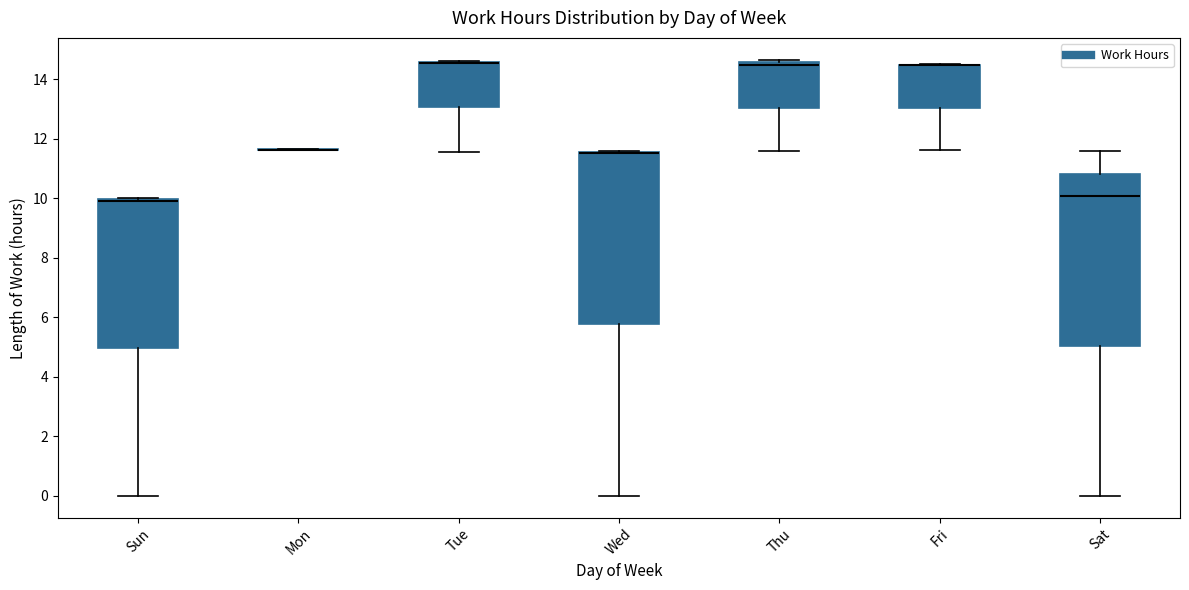

Where is the upper edge of the box for Fri on the y-axis? The values are not printed on the chart, so give them approximately, as read against the axis.

14.4